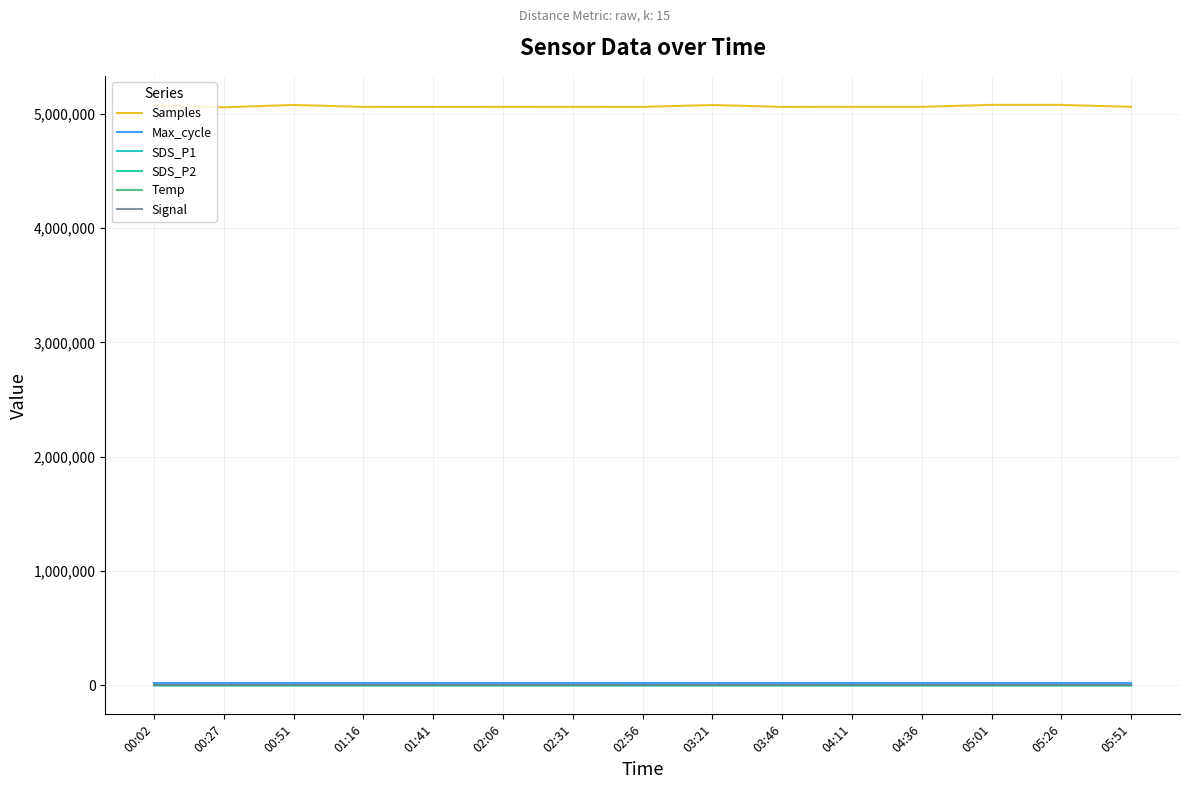

Is it true that Temp equals -0.7 at 00:27?

True